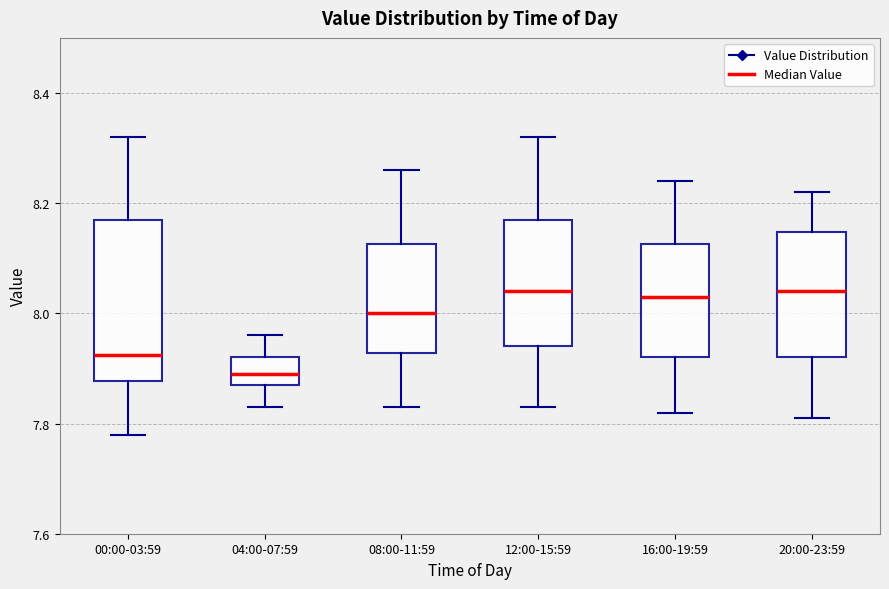

Reading left to right, transcribe this box plot: for each box, give where its median line is, the range the box spans, and where its two whiskers end, as read against the y-axis. The values are not printed on the chart, so give them approximately, as read against the axis.

00:00-03:59: median 7.92, box 7.88 to 8.18, whiskers 7.78 to 8.32
04:00-07:59: median 7.90, box 7.88 to 7.92, whiskers 7.84 to 7.96
08:00-11:59: median 8.00, box 7.92 to 8.12, whiskers 7.84 to 8.26
12:00-15:59: median 8.04, box 7.94 to 8.18, whiskers 7.84 to 8.32
16:00-19:59: median 8.04, box 7.92 to 8.12, whiskers 7.82 to 8.24
20:00-23:59: median 8.04, box 7.92 to 8.14, whiskers 7.82 to 8.22